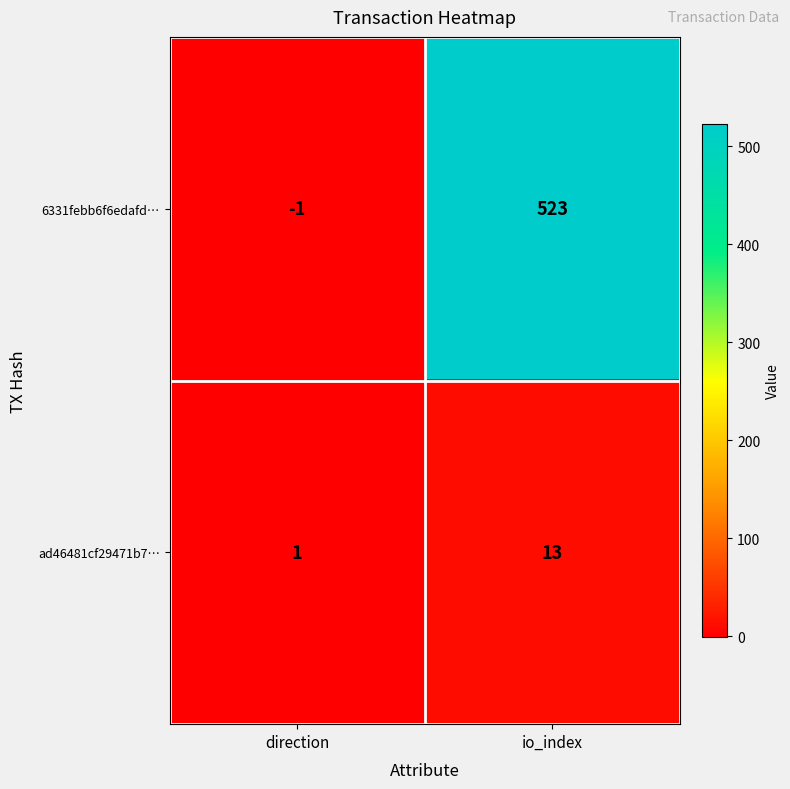

What is the sum of the ad46481cf29471b7… values at direction and io_index?

14